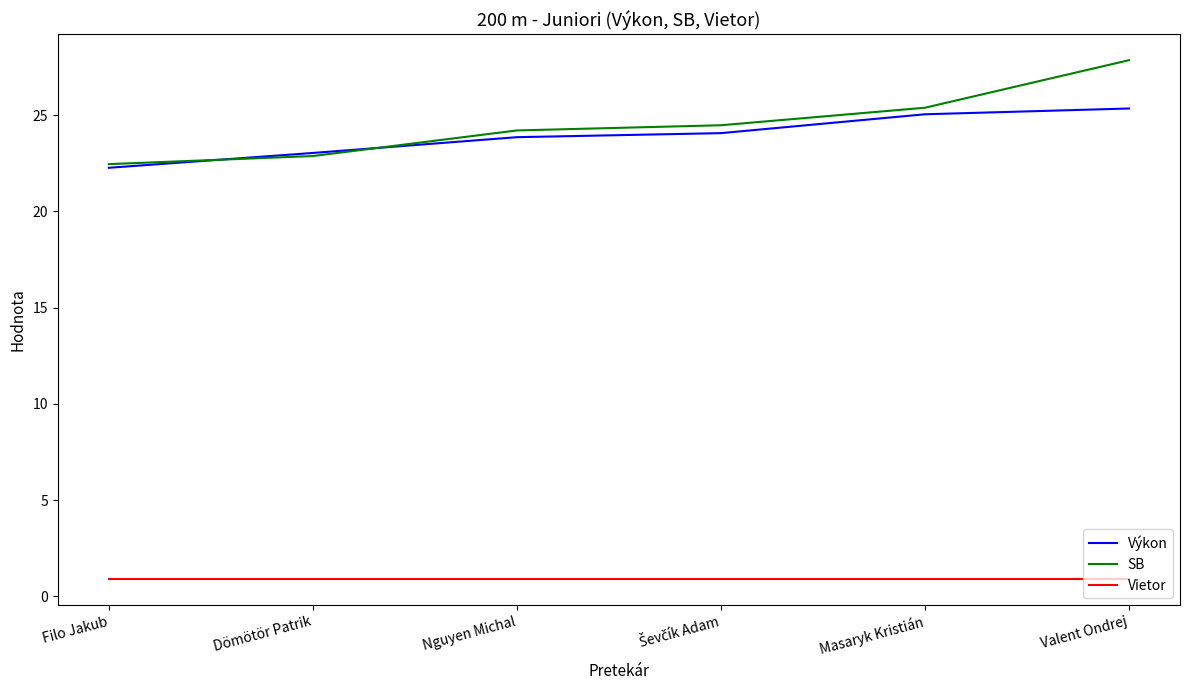

The value of SB at Filo Jakub is 22.5. True or false?

True